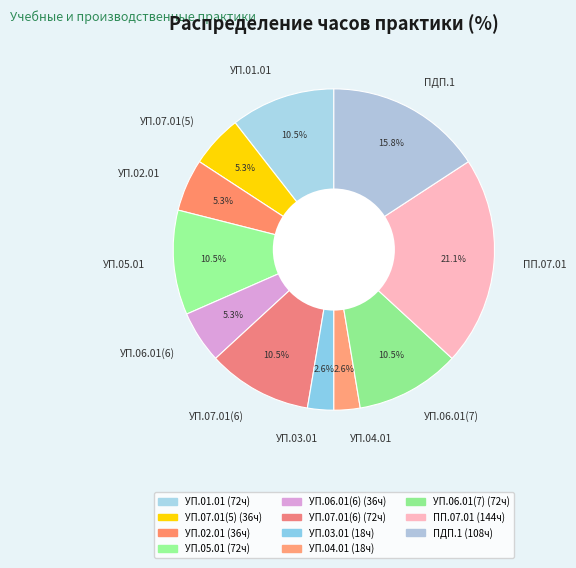

What percentage is NOT represented by УП.03.01?

97.4%